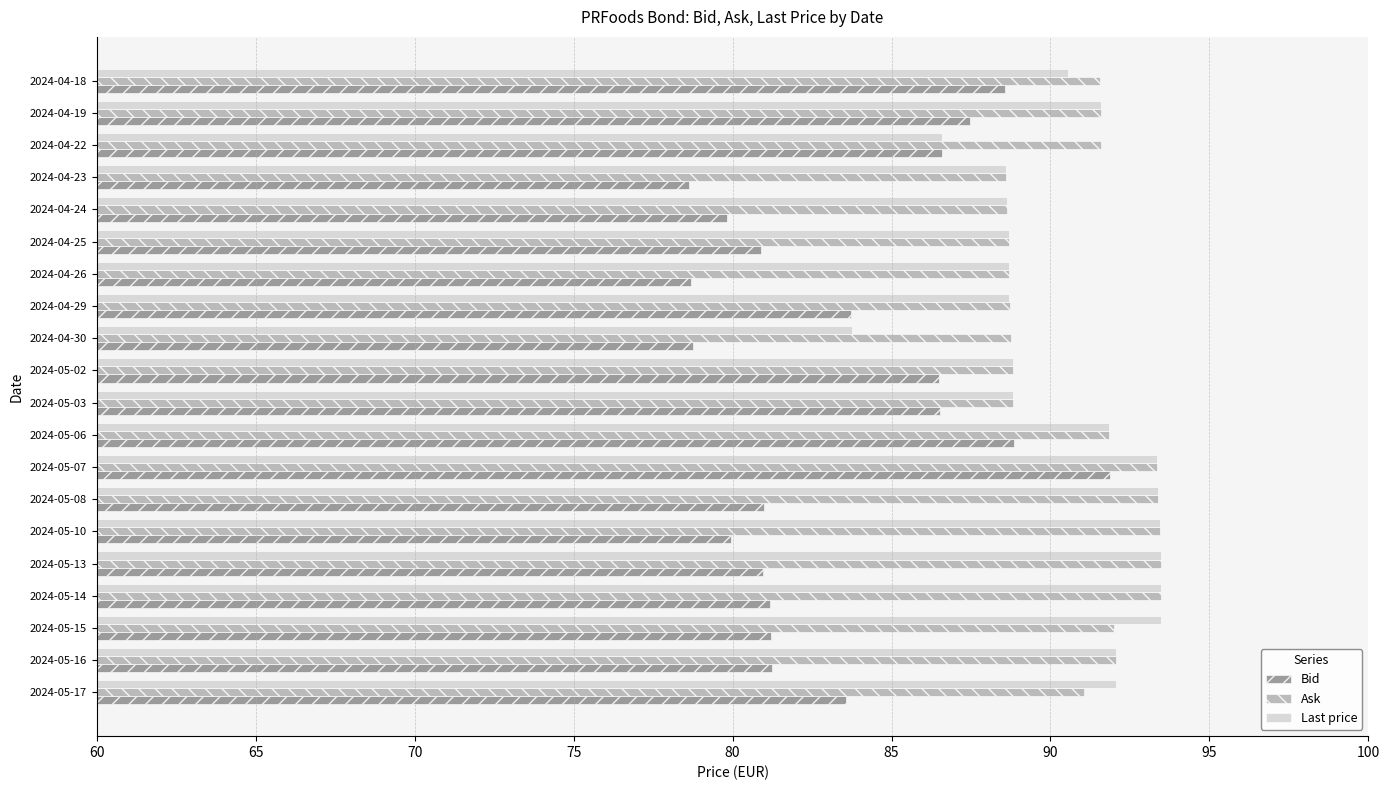

What is the total value across all series at 2024-05-07?

278.6